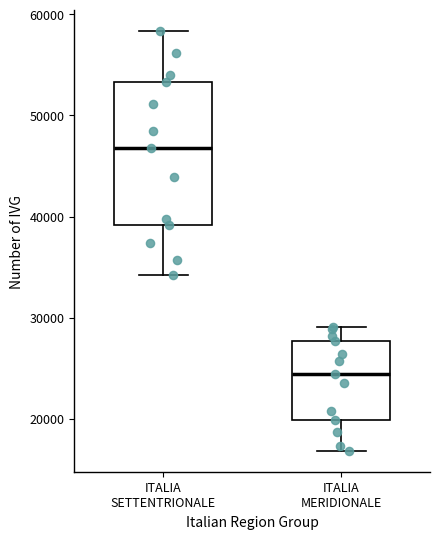

Reading left to right, transcribe this box plot: for each box, give where its median line is, the range the box spans, and where its two whiskers end, as read against the y-axis. The values are not printed on the chart, so give them approximately, as read against the axis.

ITALIA SETTENTRIONALE: median 47000, box 39000 to 53000, whiskers 34000 to 58000
ITALIA MERIDIONALE: median 24000, box 20000 to 28000, whiskers 17000 to 29000